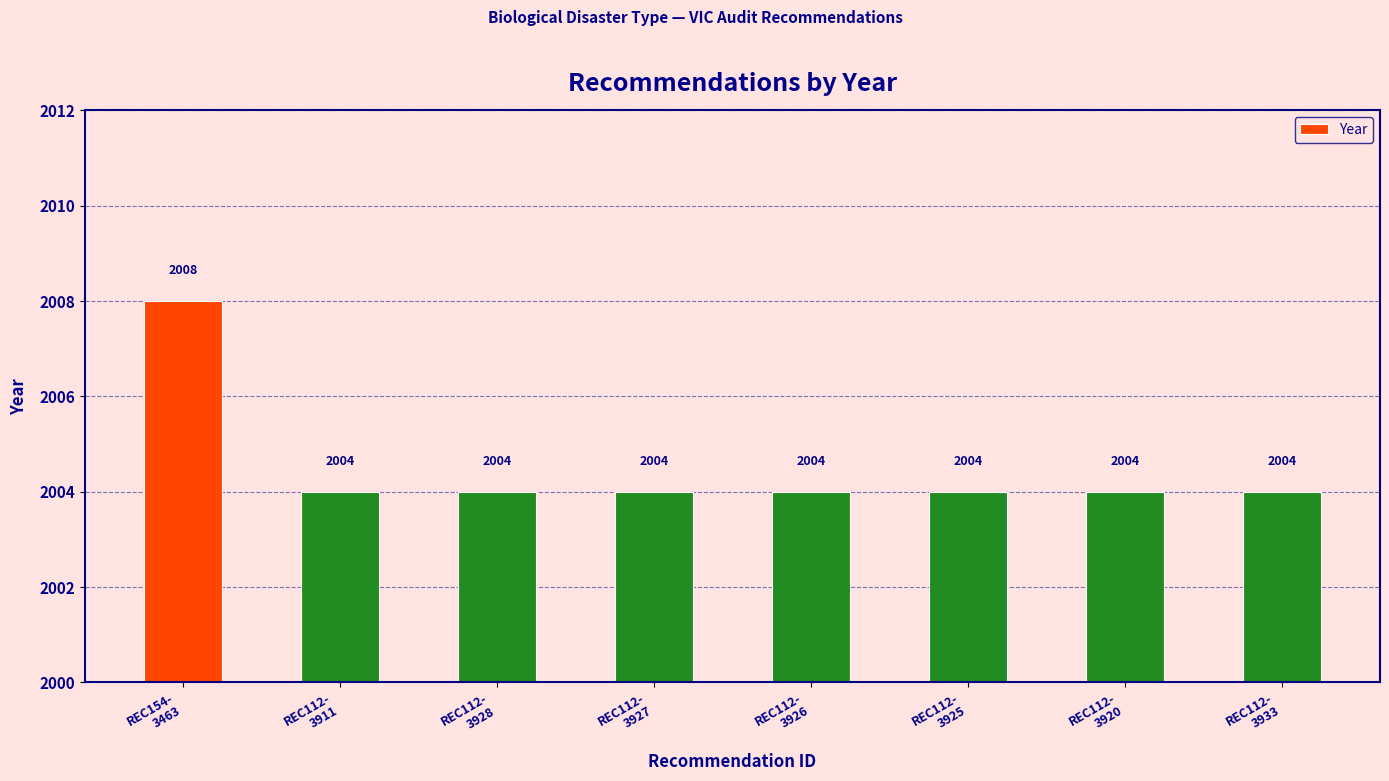

How many data points does each series have?

8